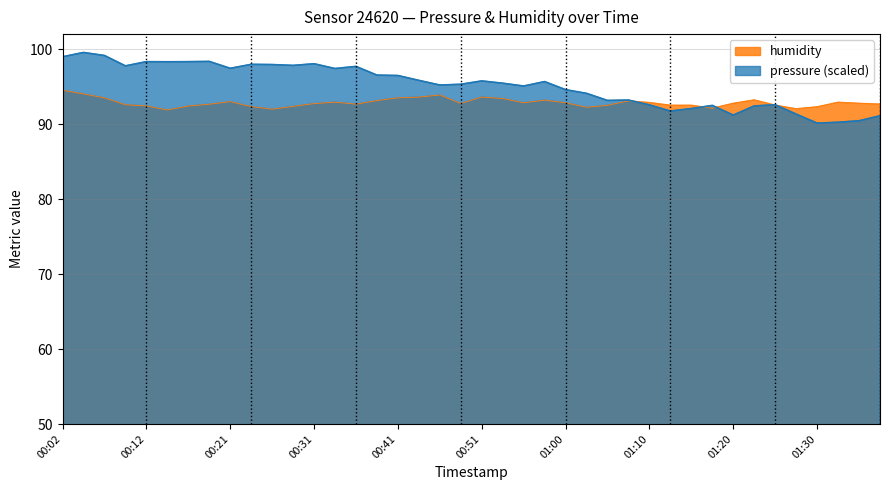

At how many categories does at least one series exceed 93?

29